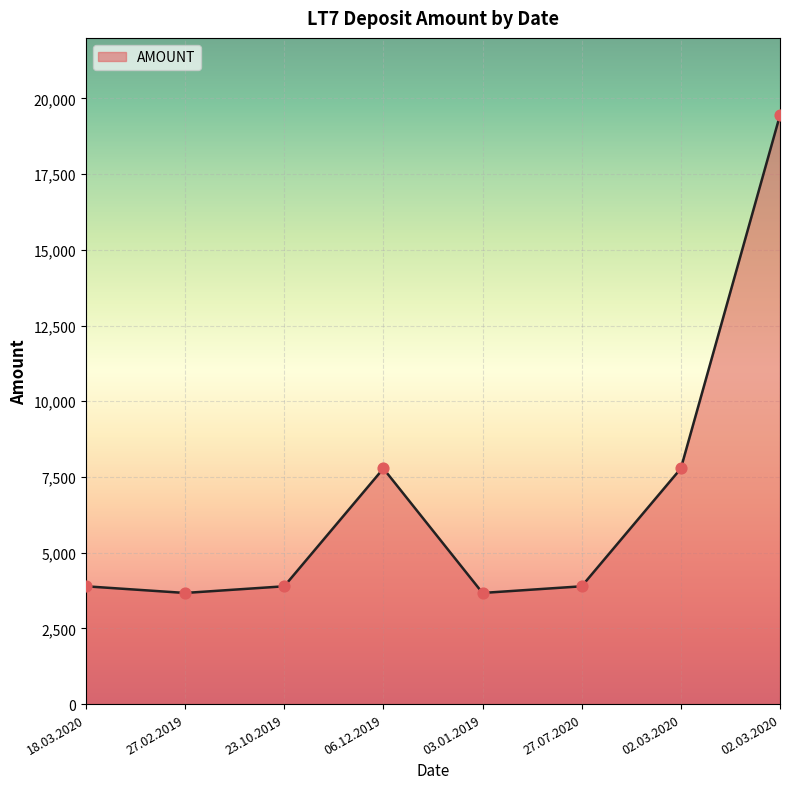

Between 18.03.2020 and 03.01.2019, which is larger?

18.03.2020